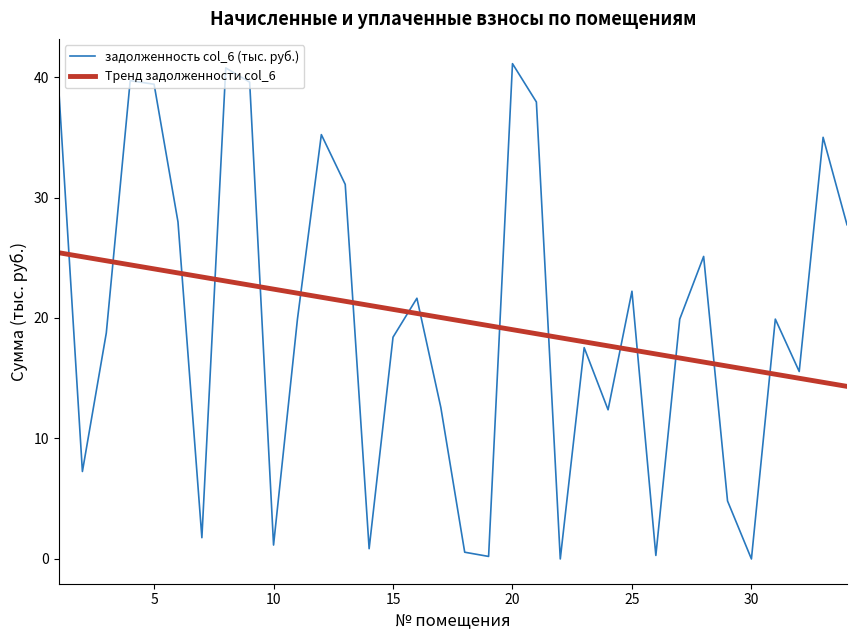

How many times do задолженность col_6 (тыс. руб.) and Тренд задолженности col_6 cross each other?

16